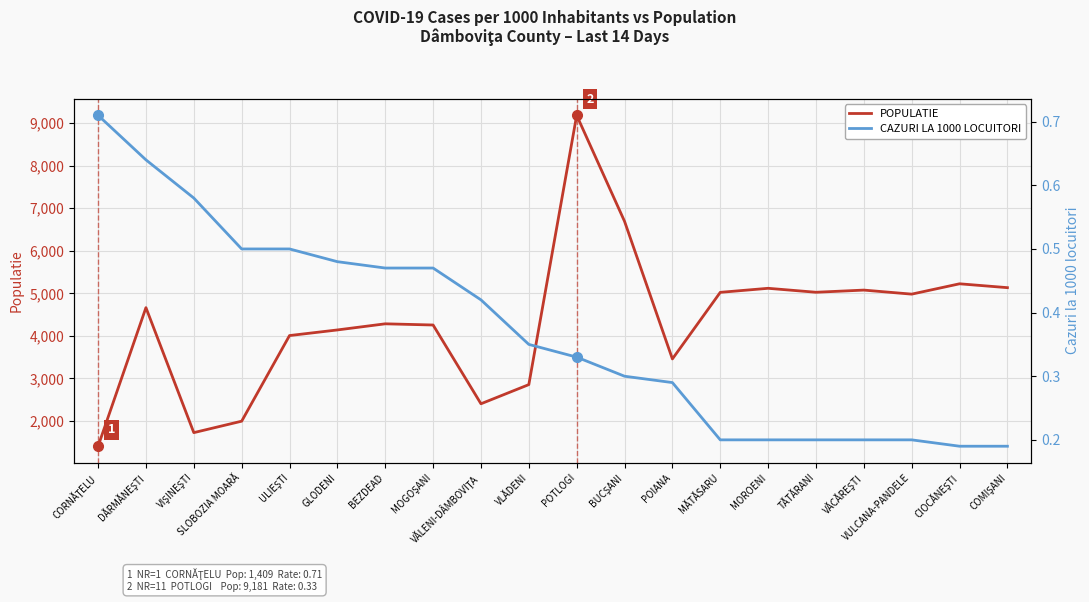

At VULCANA-PANDELE, list the series in order from largest to smallest.

POPULATIE, CAZURI LA 1000 LOCUITORI